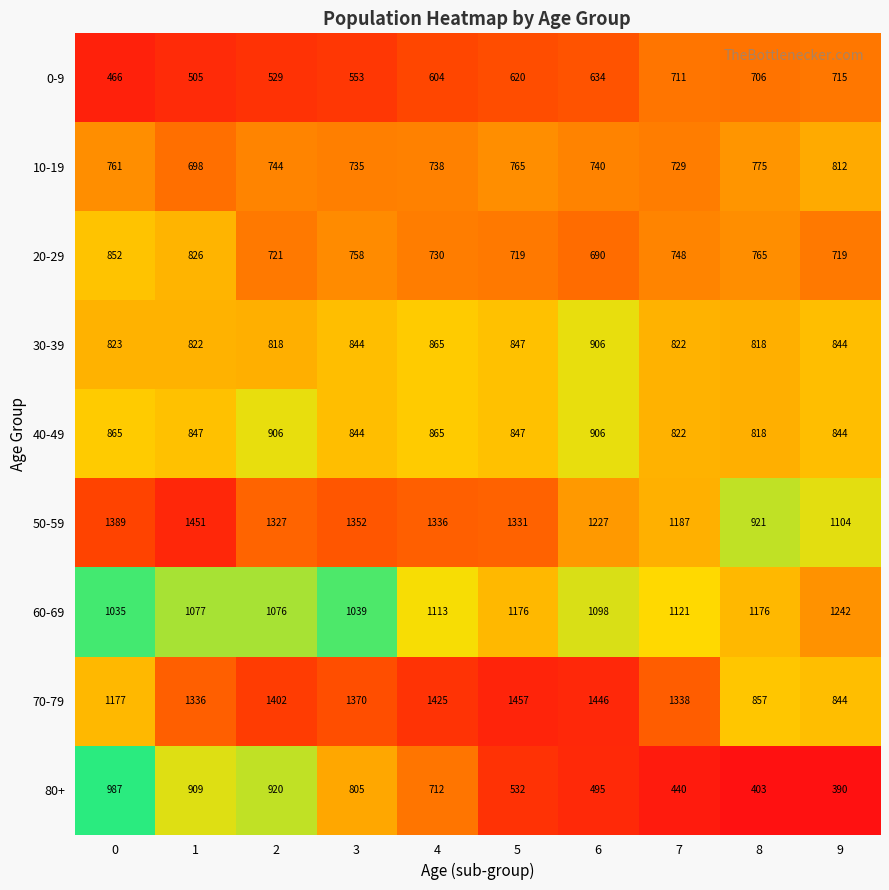

Which series has the largest total across all categories?

70-79